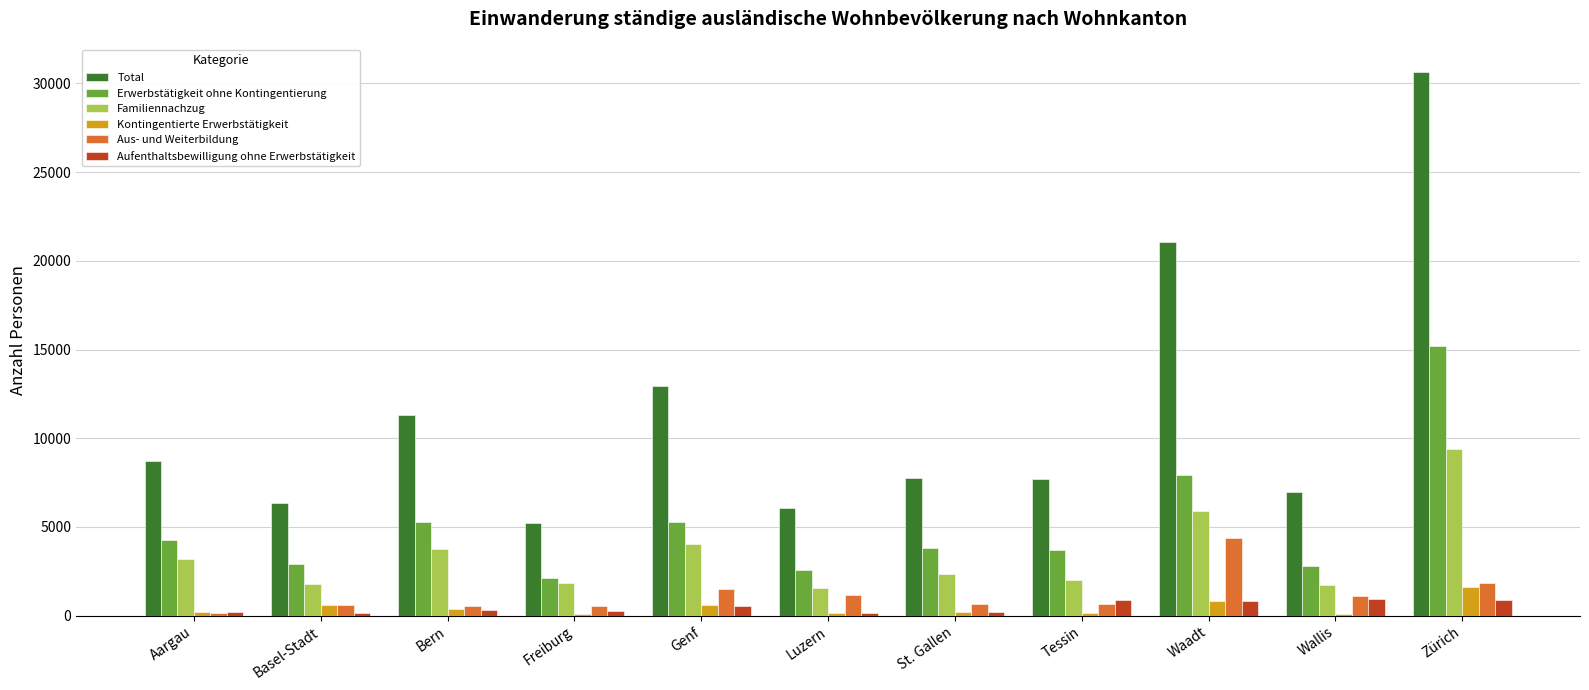

Which category has the highest value in the Familiennachzug series?

Zürich